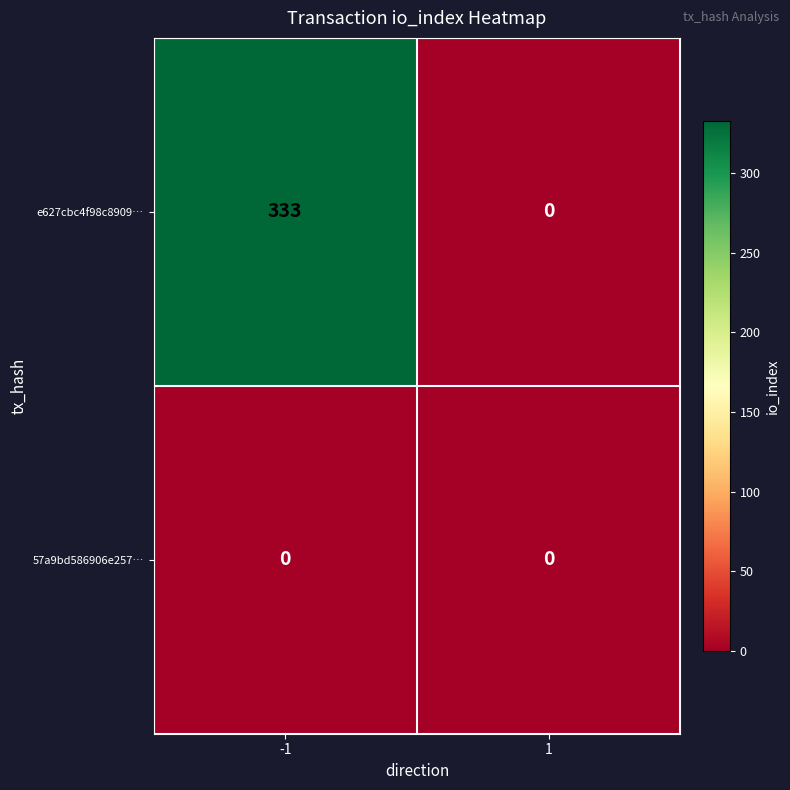

Rank the series by their average value, from highest to lowest.

e627cbc4f98c8909…, 57a9bd586906e257…